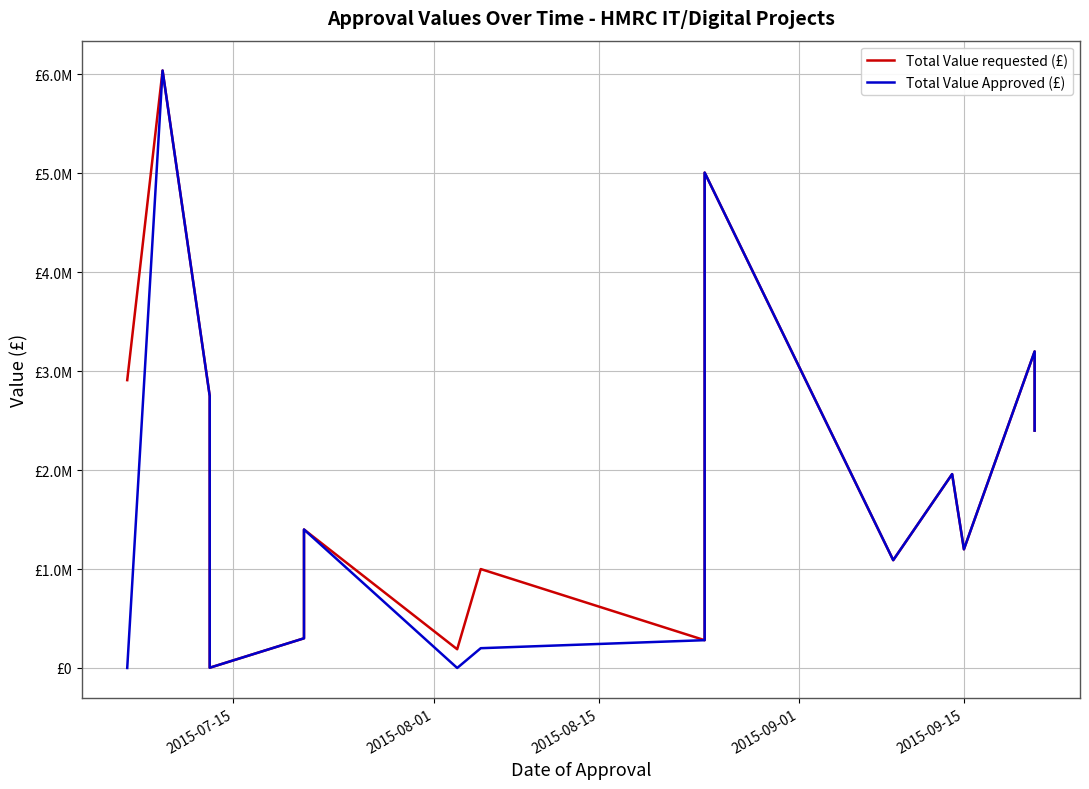

Which series has the largest range (max minus min)?

Total Value Approved (£)